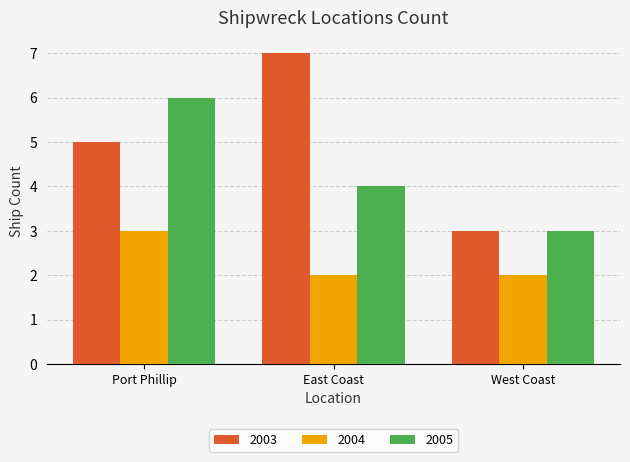

Count the number of data series in this chart.

3